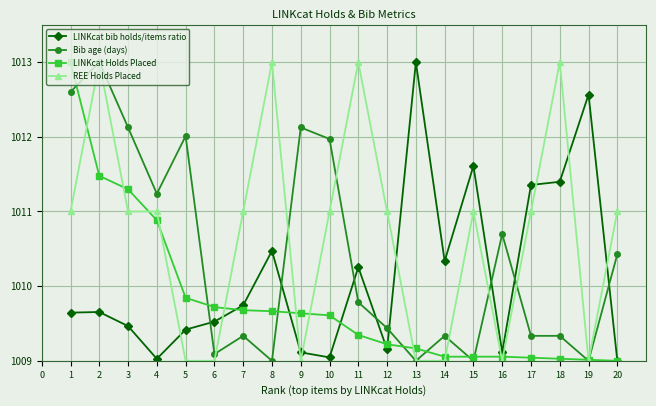

What is the total value across all series at 14?

4037.7